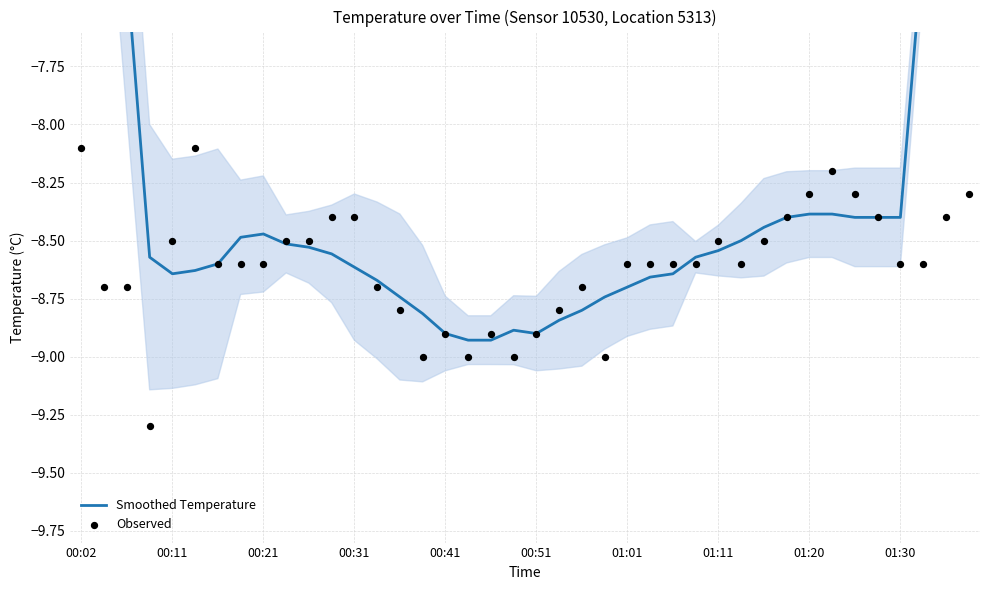

At which category is the sum across all series the highest?

00:02